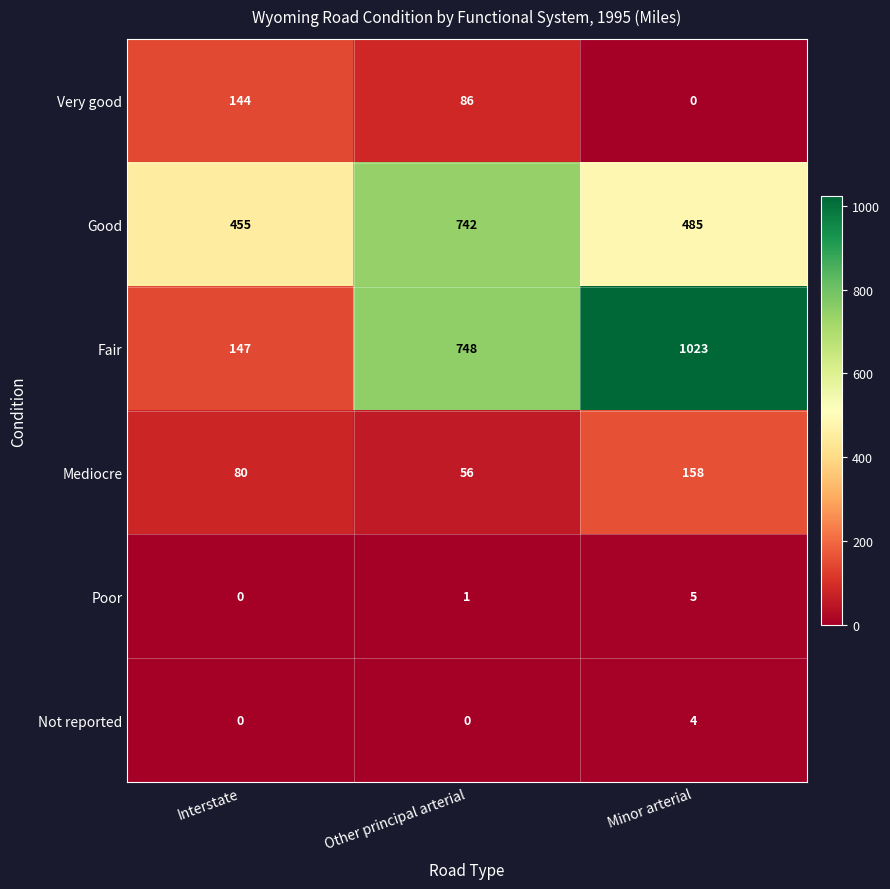

Reading left to right, what are all the values shown in this chart?

Very good: Interstate=144	Other principal arterial=86	Minor arterial=0
Good: Interstate=455	Other principal arterial=742	Minor arterial=485
Fair: Interstate=147	Other principal arterial=748	Minor arterial=1023
Mediocre: Interstate=80	Other principal arterial=56	Minor arterial=158
Poor: Interstate=0	Other principal arterial=1	Minor arterial=5
Not reported: Interstate=0	Other principal arterial=0	Minor arterial=4